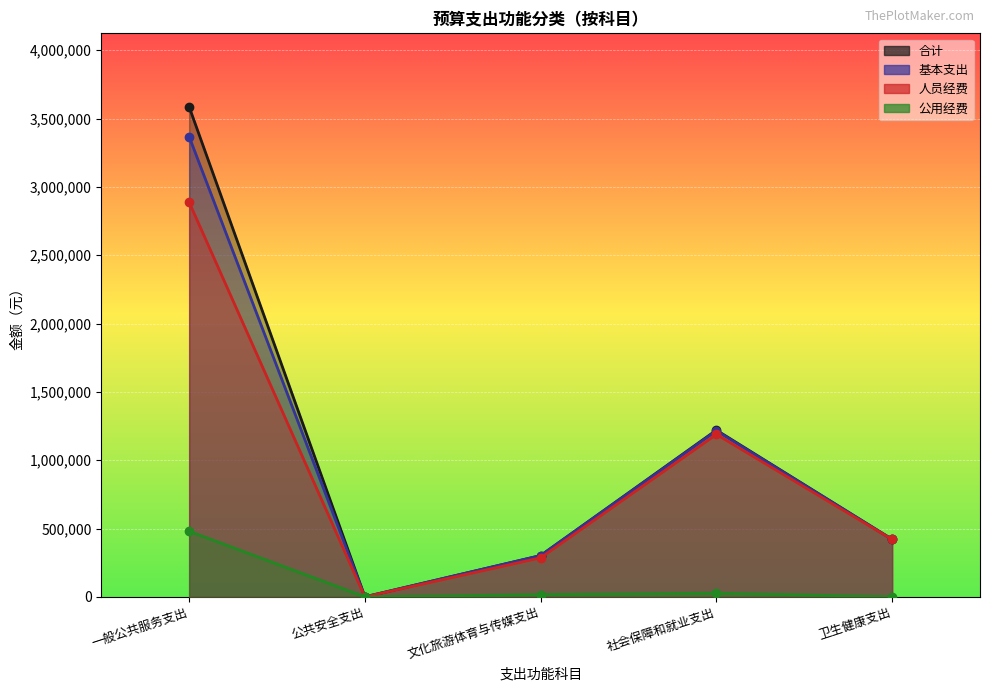

How many data points in 公用经费 are above 16280?

3